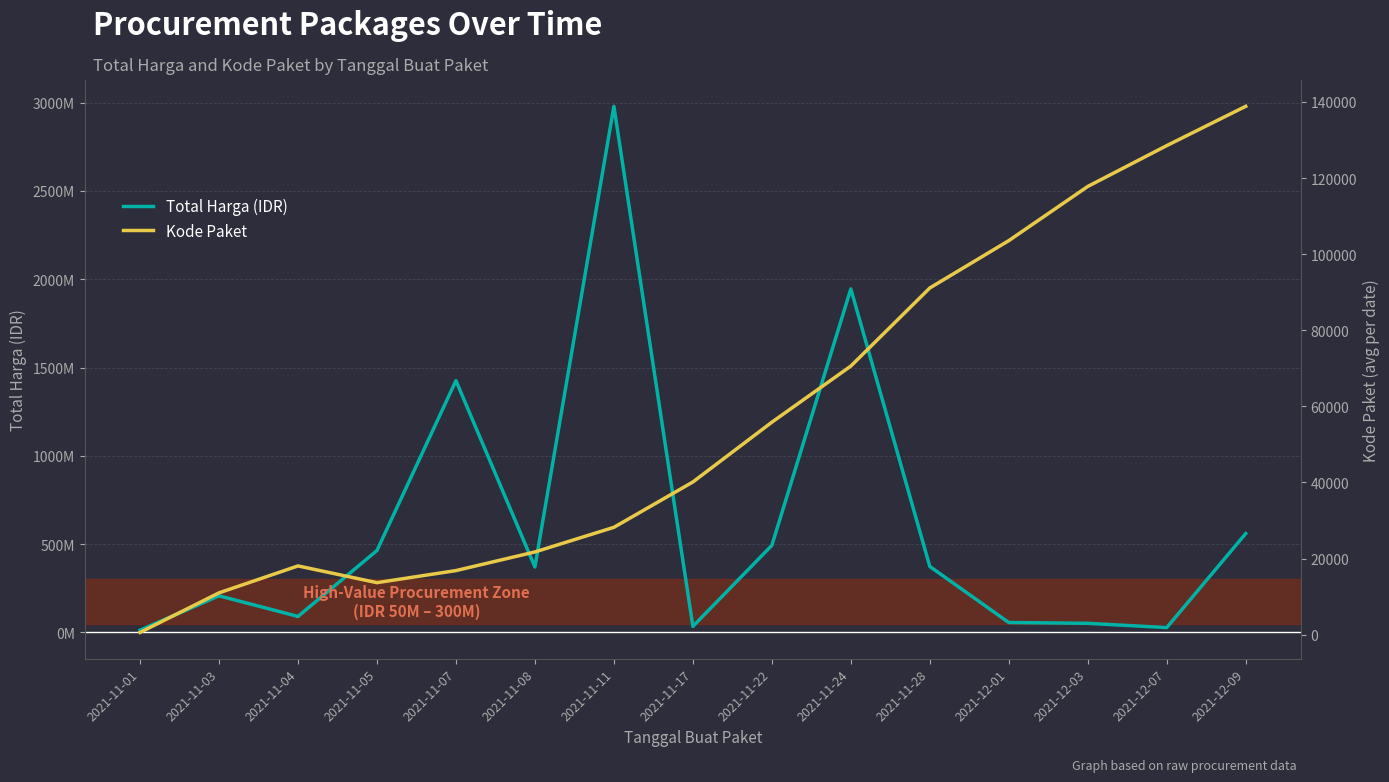

What is the greatest value displayed?

2979253240.0